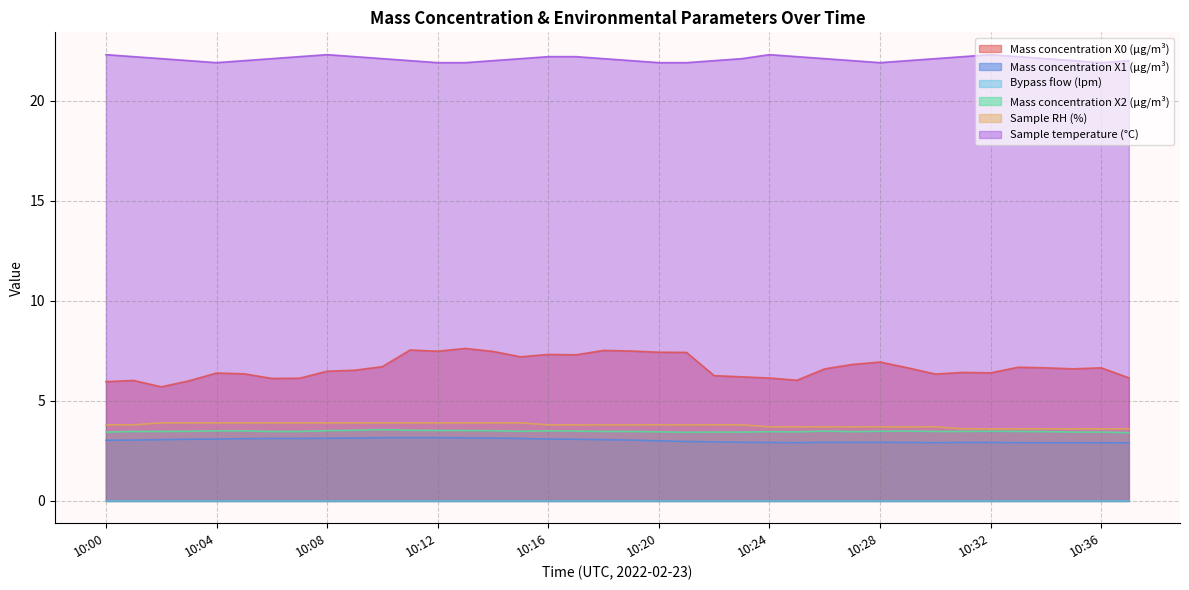

The Mass concentration X2 (μg/m³) series shows 3.5 at 10:20. True or false?

True